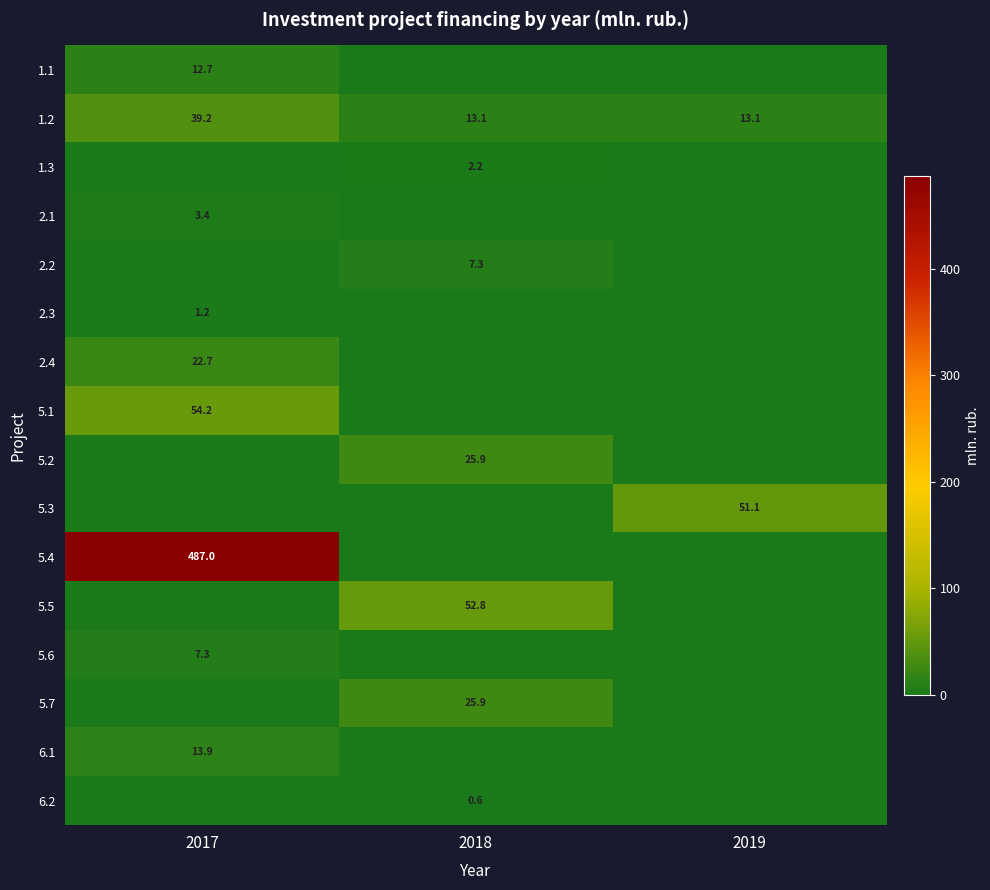

The value of 2.2 at 2018 is 12.2. True or false?

False